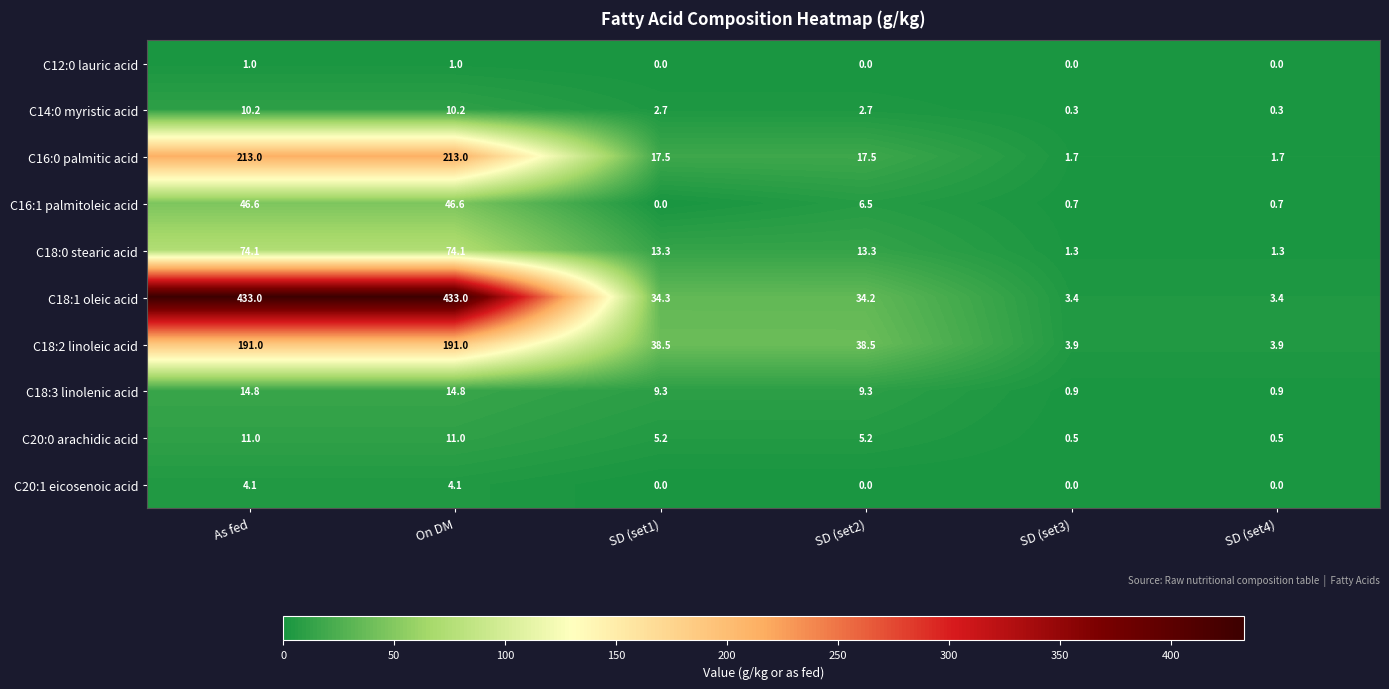

Where does the C18:3 linolenic acid series first go above 9?

As fed